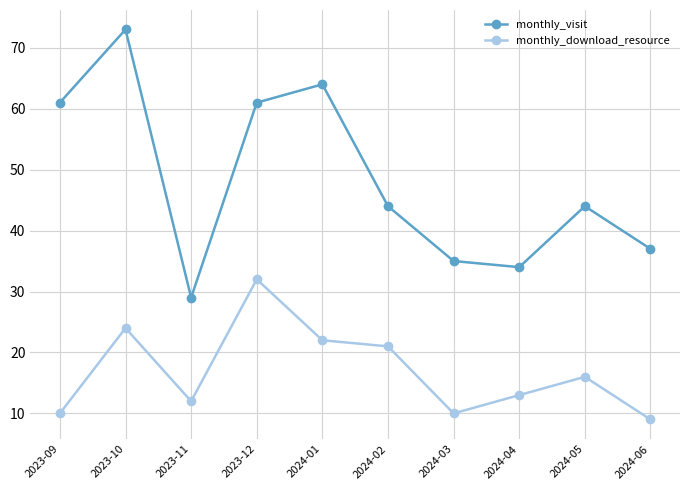

The monthly_download_resource series shows 15 at 2023-09. True or false?

False